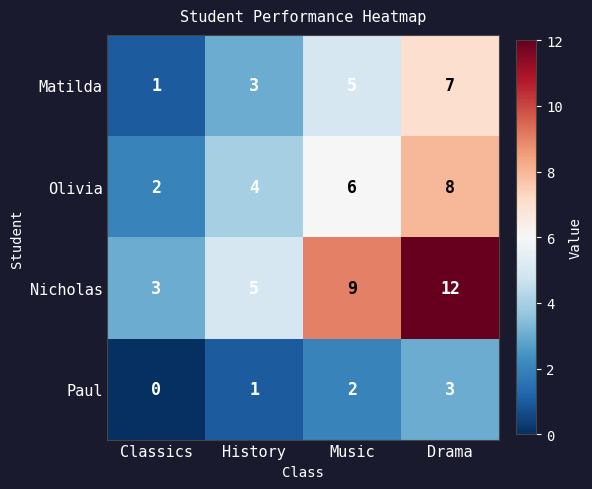

What is the spread (max minus min) of values at Drama?

9